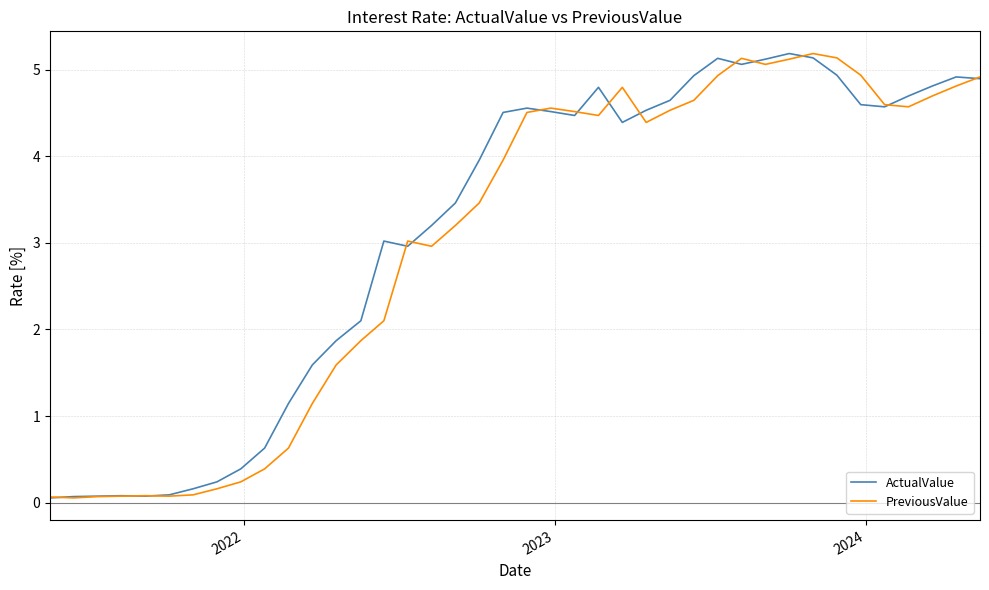

What is the maximum value for PreviousValue?

5.2